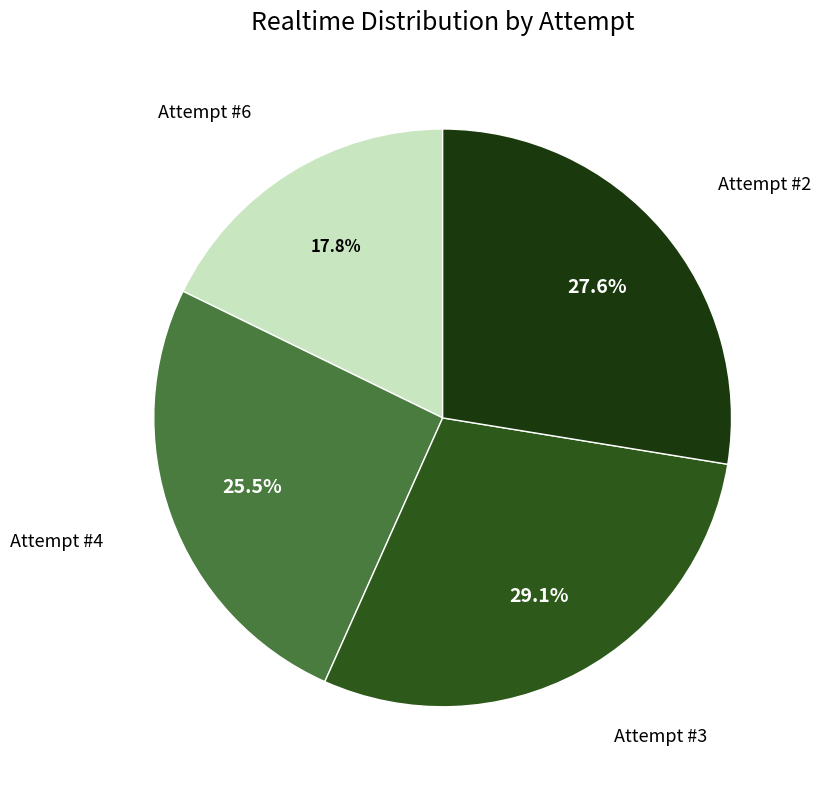

What percentage is NOT represented by Attempt #4?

74.5%